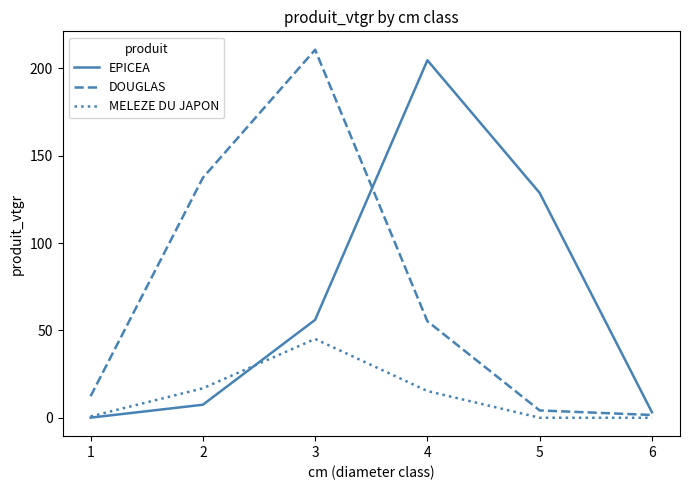

The EPICEA series shows 173.6 at 5. True or false?

False